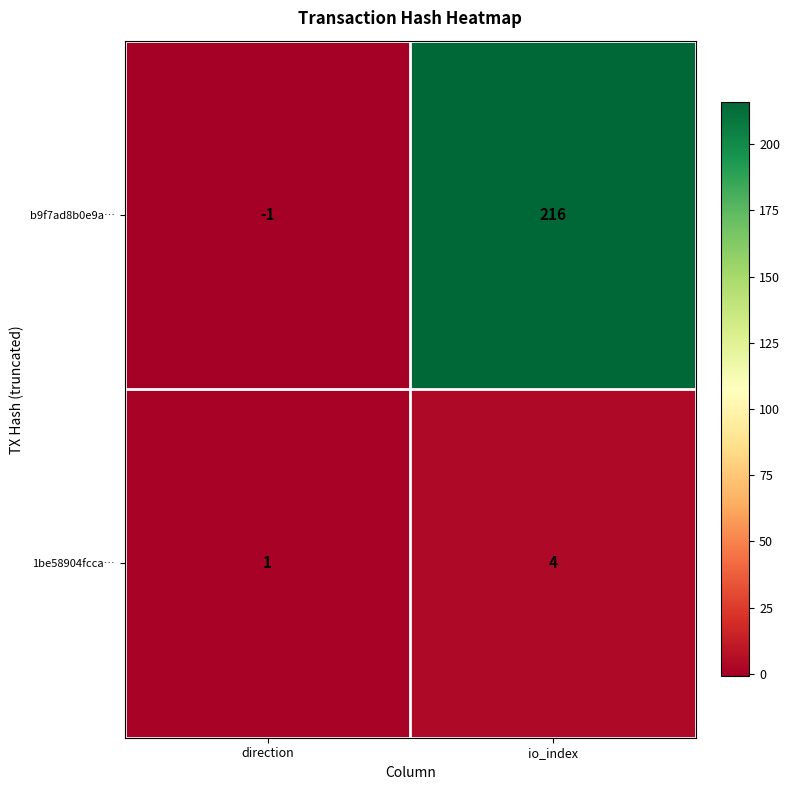

The value of b9f7ad8b0e9a… at direction is -1. True or false?

True